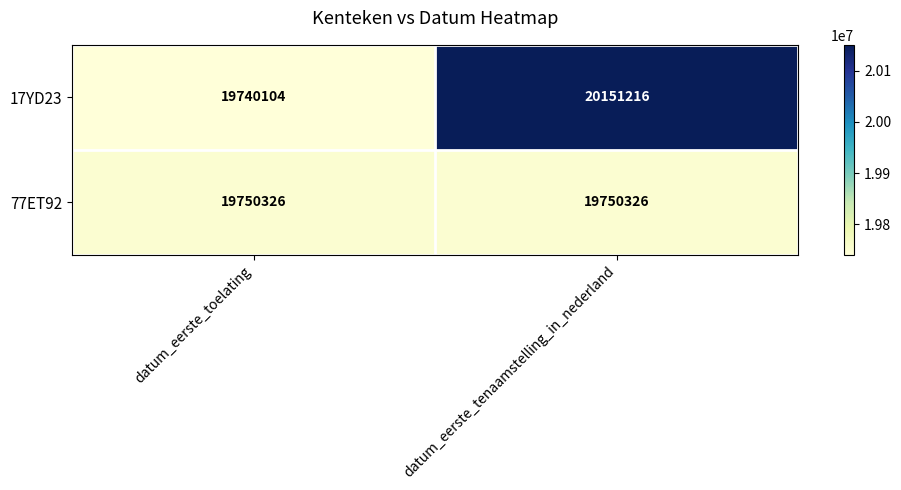

Is it true that 77ET92 equals 19750326 at datum_eerste_tenaamstelling_in_nederland?

True